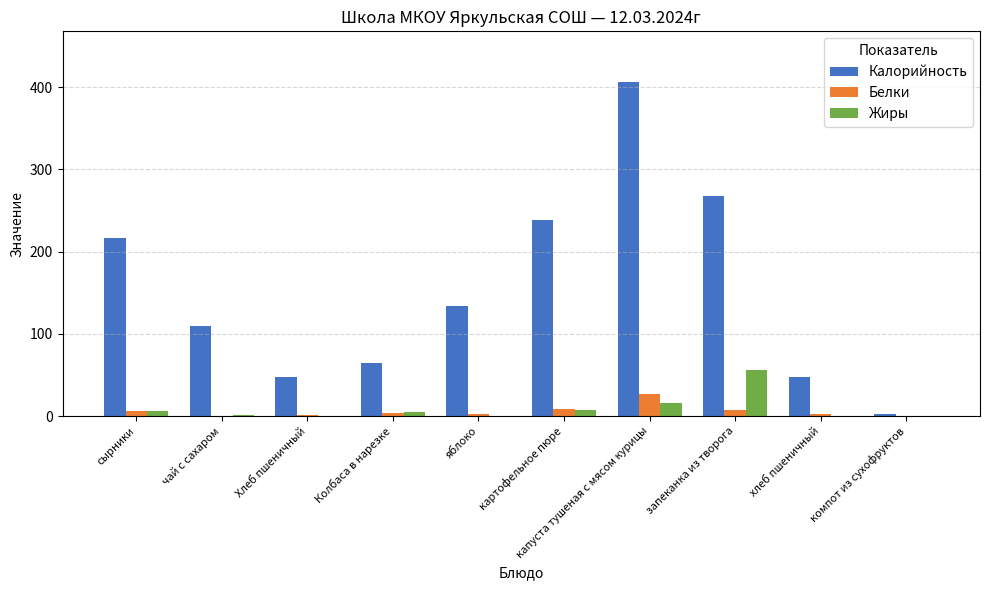

Which series has the largest total across all categories?

Калорийность